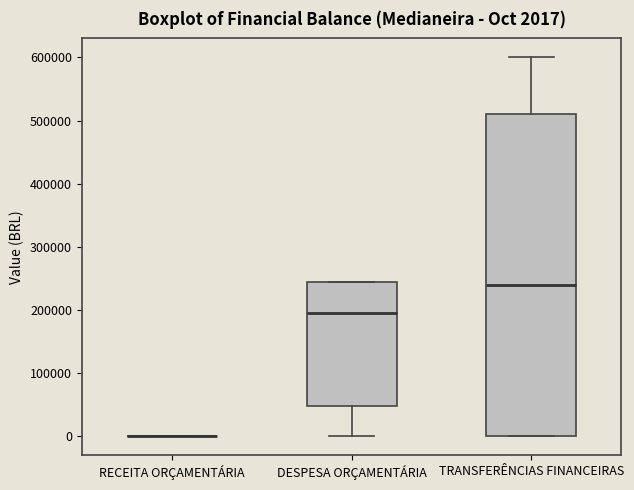

Which box is the tallest, from its lower edge to its upper edge?

TRANSFERÊNCIAS FINANCEIRAS